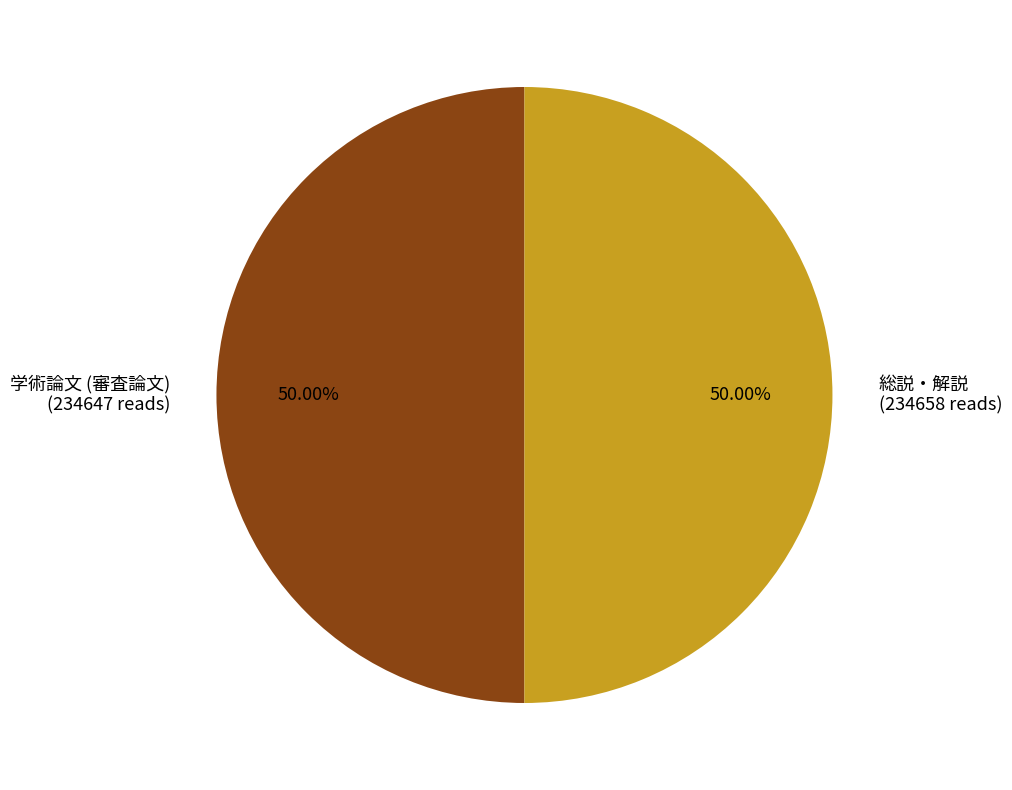

How many segments does this pie chart have?

2